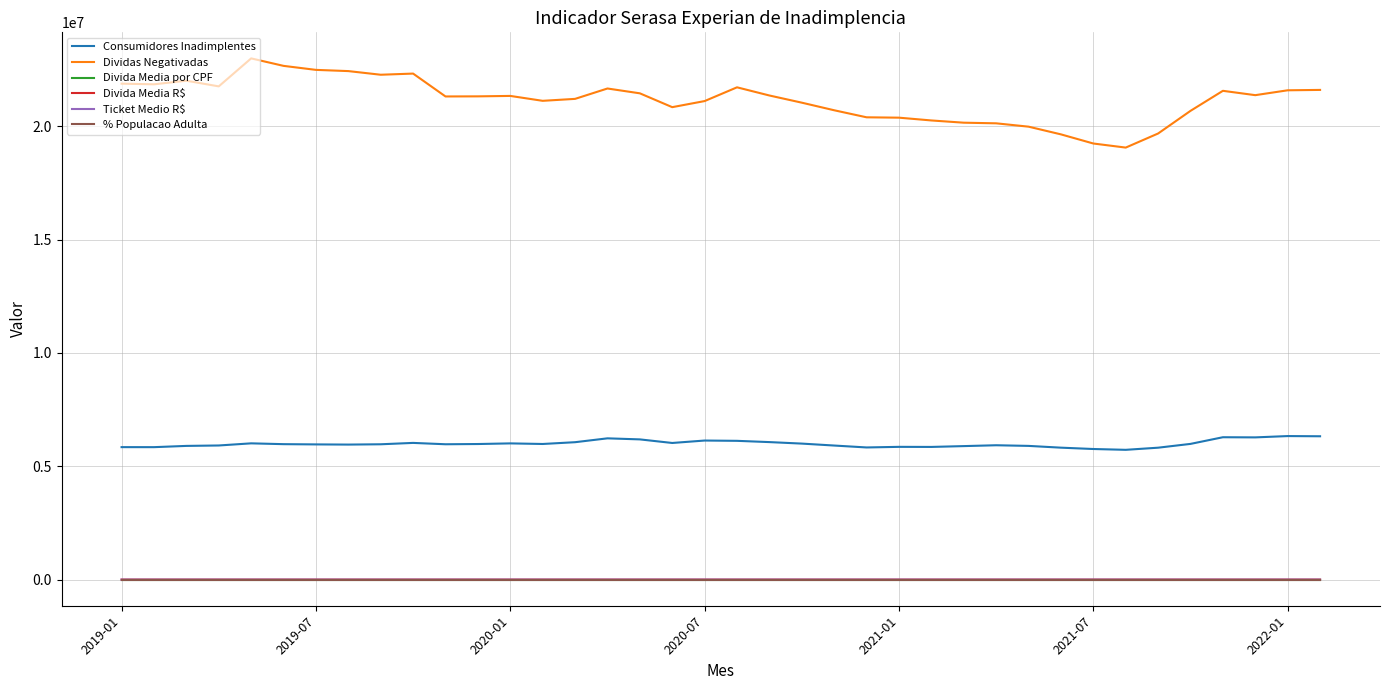

Which series has the largest range (max minus min)?

Dividas Negativadas